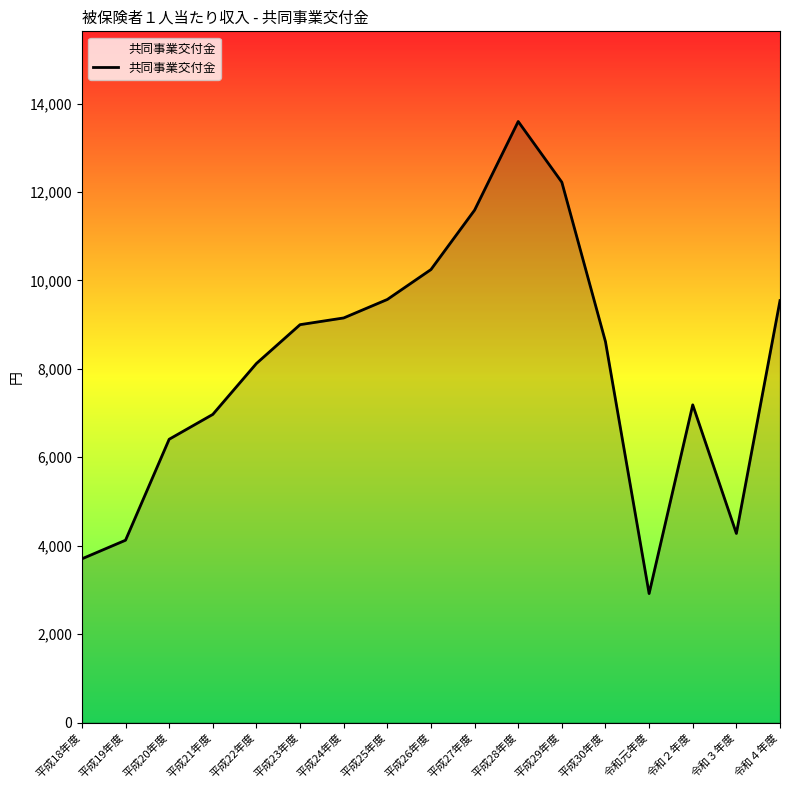

What is the ratio of the value at 平成21年度 to the value at 令和３年度?

1.6